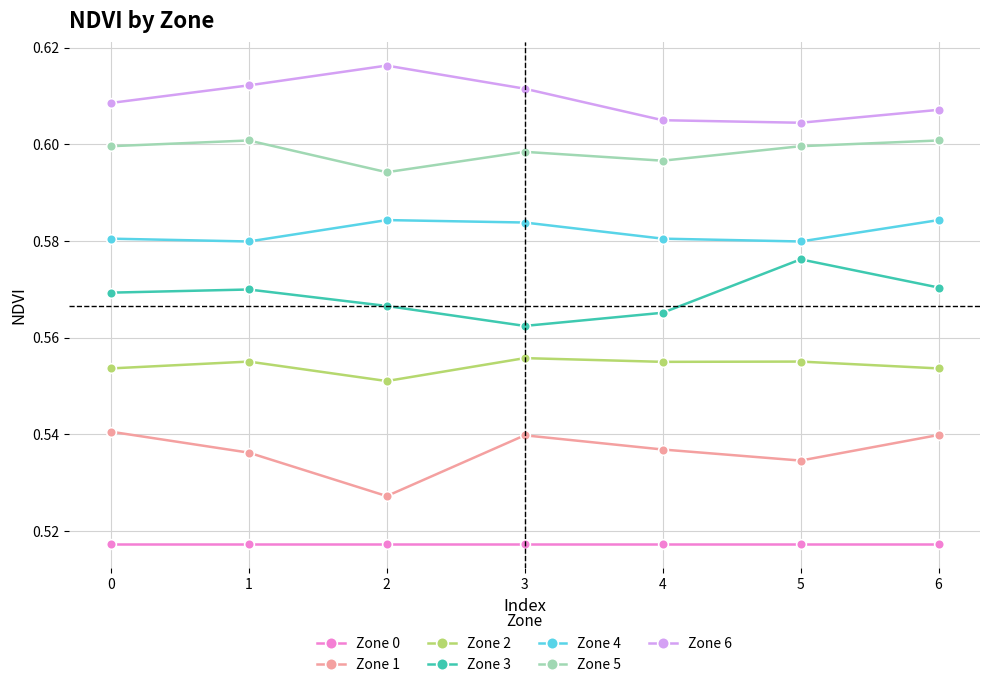

True or false: Zone 1 and Zone 4 cross at least once.

False